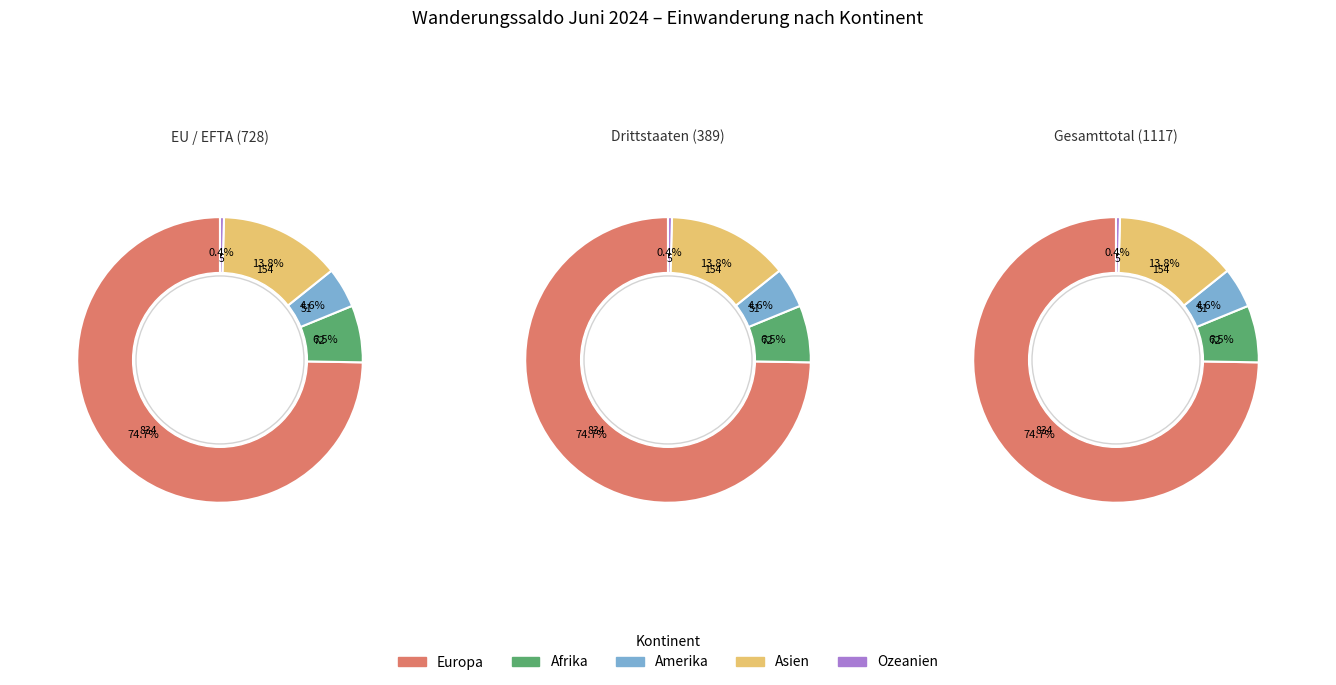

What is the change in value from Europa to Ozeanien?

-829